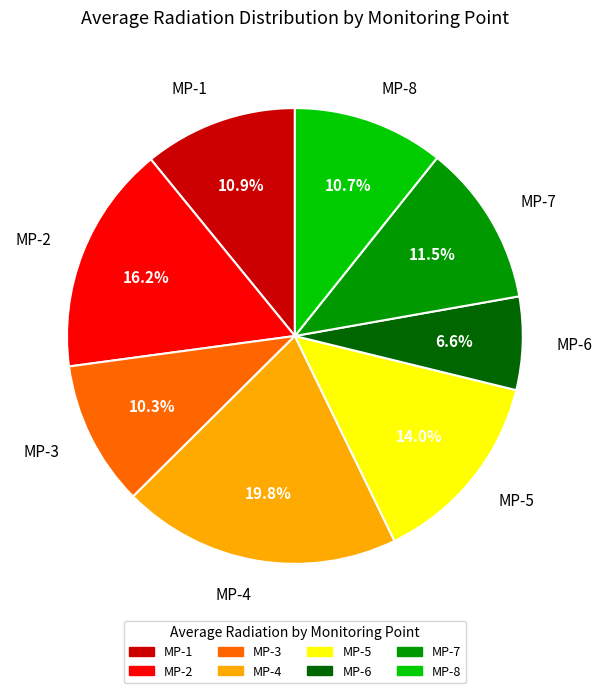

Is it true that MP-6 is 7% of the pie?

True